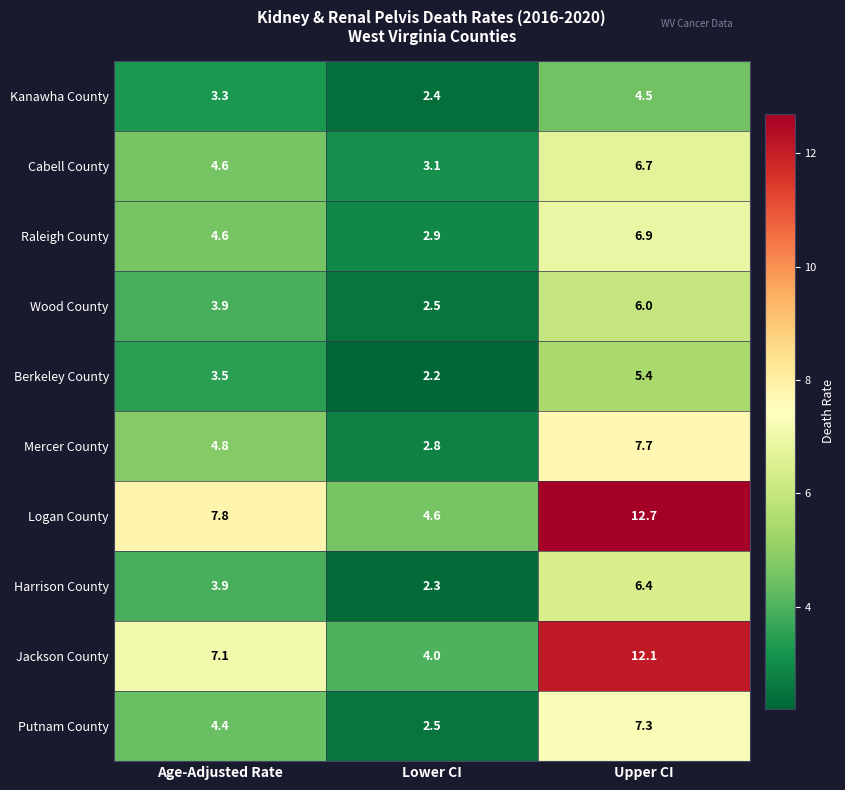

Is it true that Putnam County equals 2.5 at Age-Adjusted Rate?

False